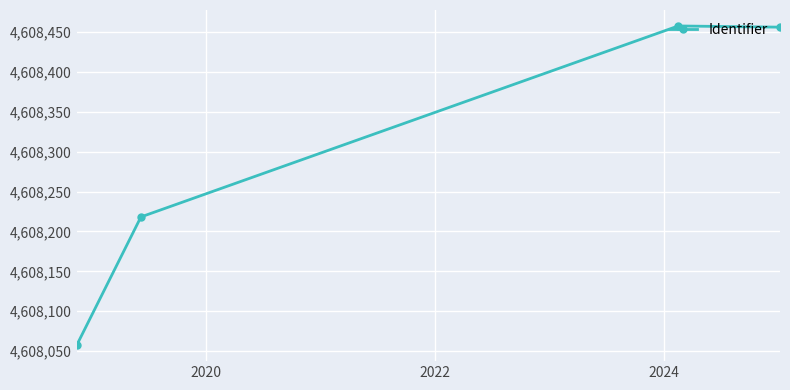

Does the chart display data point markers on the line(s)?

Yes